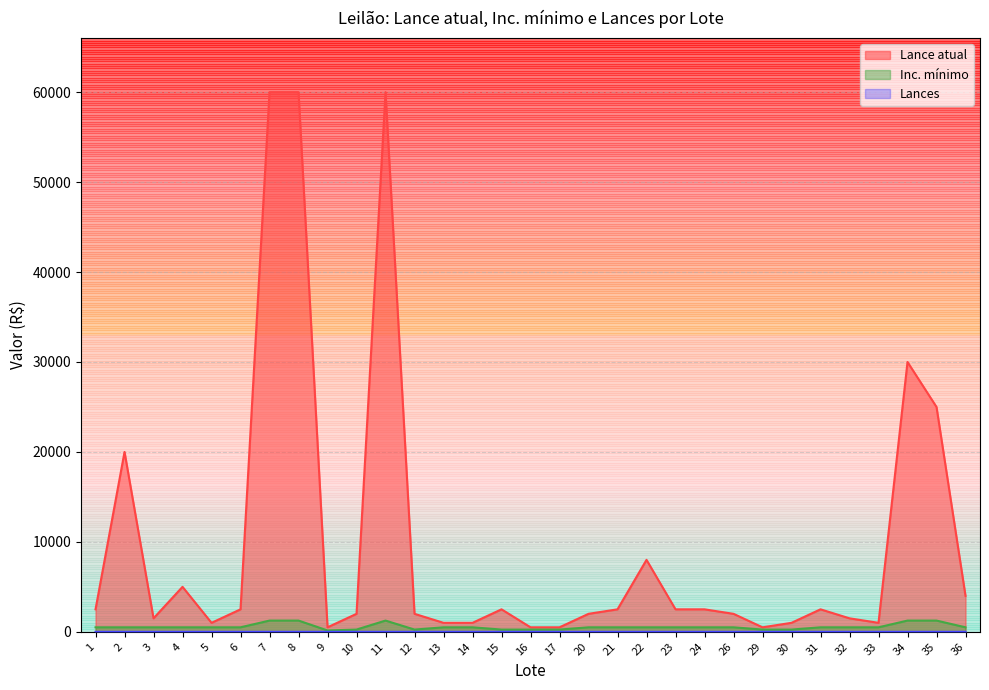

Reading left to right, extract all data points from this chart.

Lance atual: 2500	20000	1500	5000	1000	2500	60000	60000	500	2000	60000	2000	1000	1000	2500	500	500	2000	2500	8000	2500	2500	2000	500	1000	2500	1500	1000	30000	25000	4000
Inc. mínimo: 500	500	500	500	500	500	1250	1250	150	250	1250	250	500	500	250	250	250	500	500	500	500	500	500	250	250	500	500	500	1250	1250	500
Lances: 0	0	0	0	1	0	0	0	0	0	0	0	0	0	0	0	0	0	0	0	0	0	0	0	0	0	0	0	0	0	0